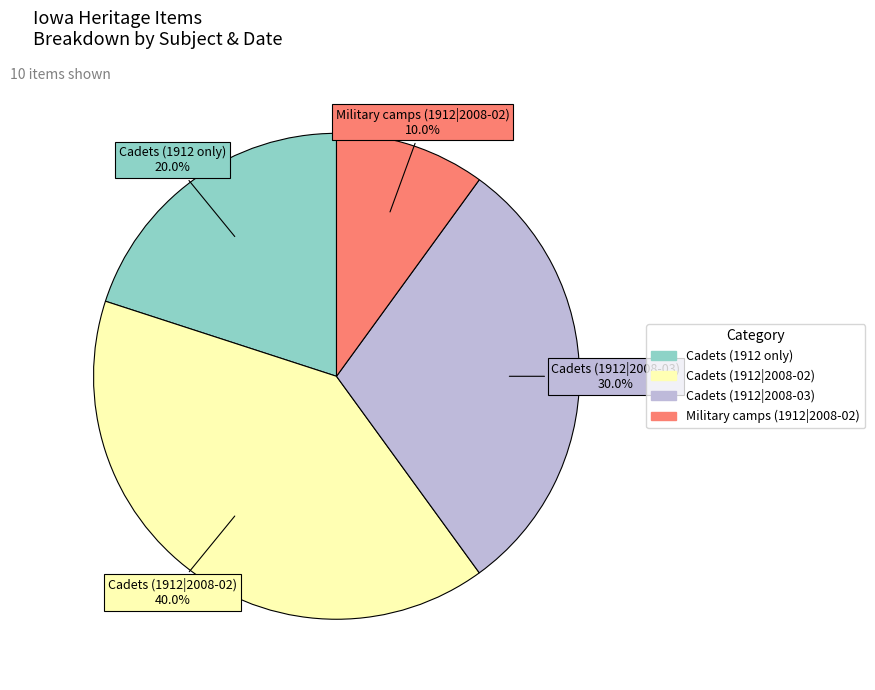

Is there any slice that represents more than half of the pie?

No